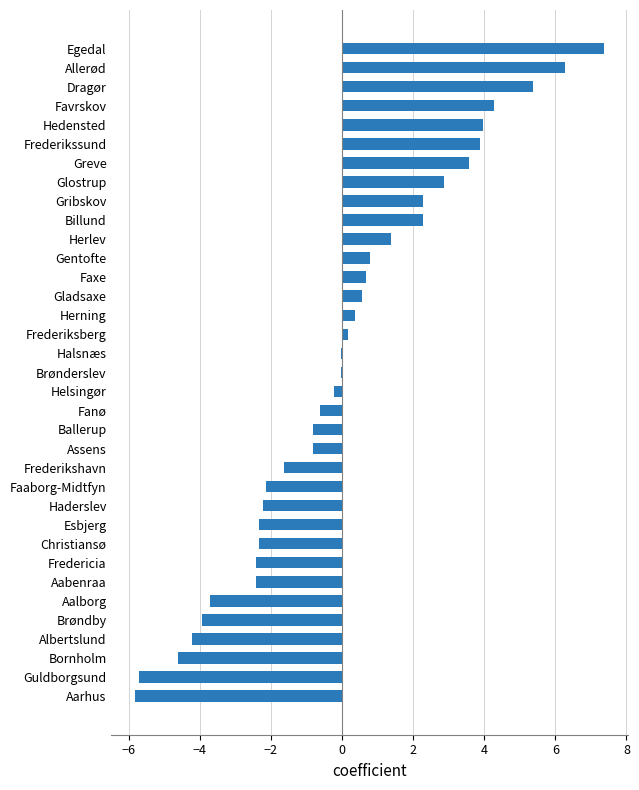

True or false: the data shows 3.6 at Greve.

True